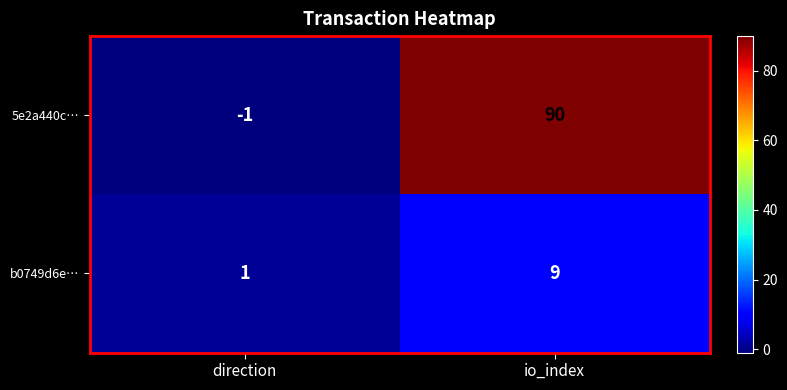

Which category has the highest value across all series?

io_index